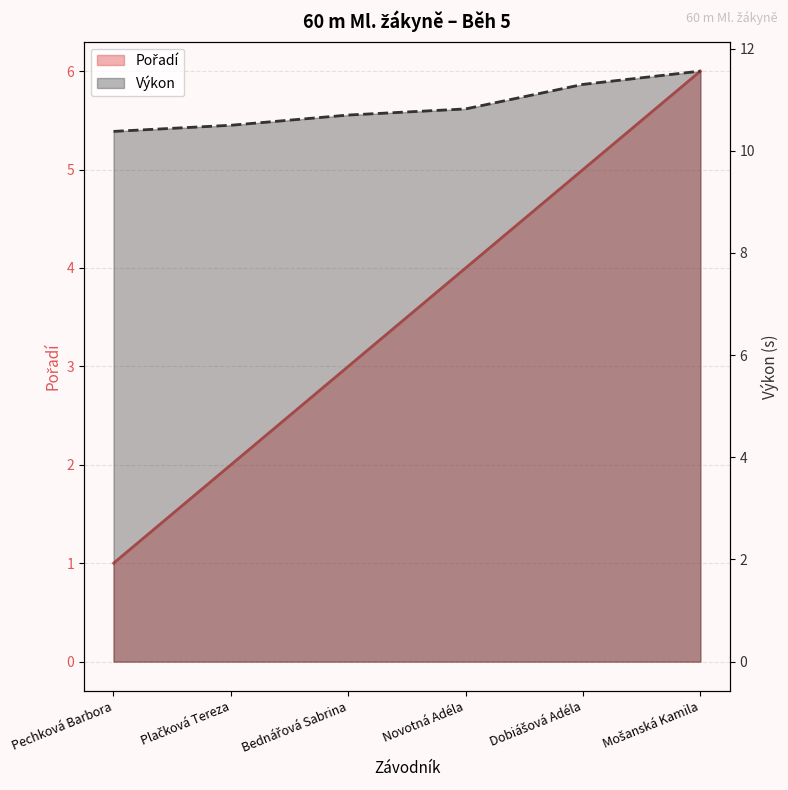

How many data points in Pořadí (line) are less than 4?

3